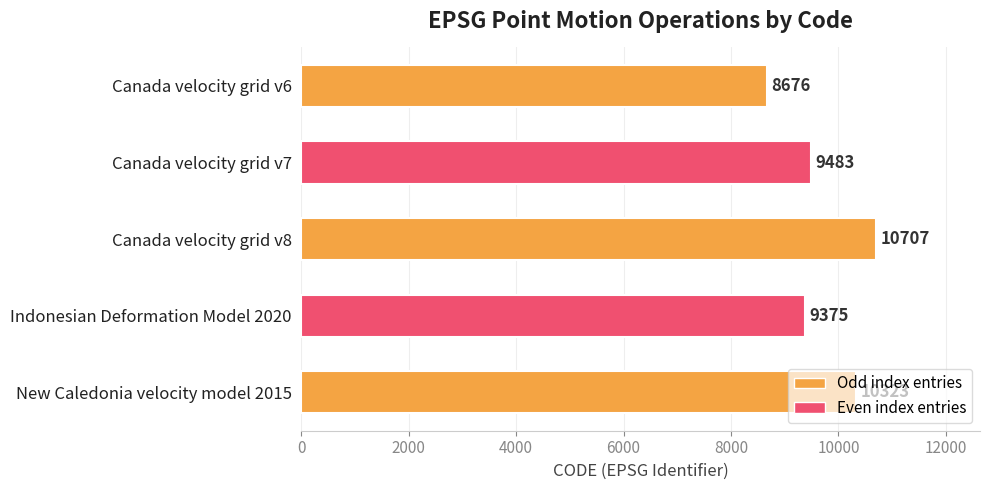

What is the ratio of the value at Canada velocity grid v7 to the value at Canada velocity grid v8?

0.9